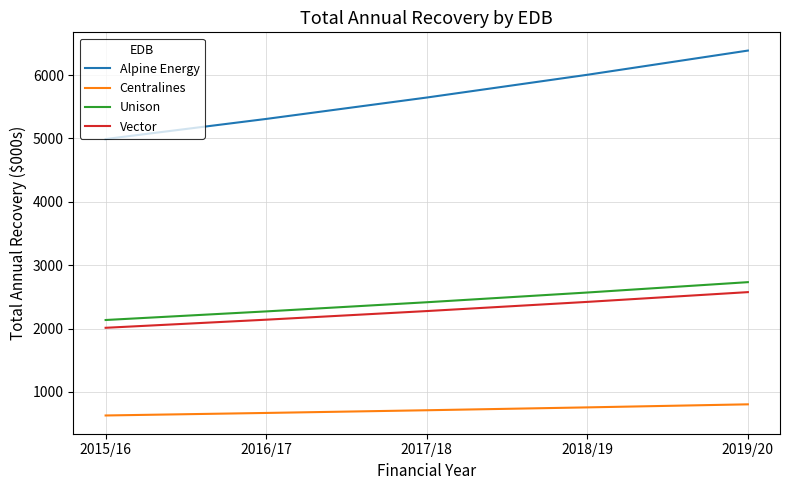

Where does the Vector series first go above 2276?

2017/18